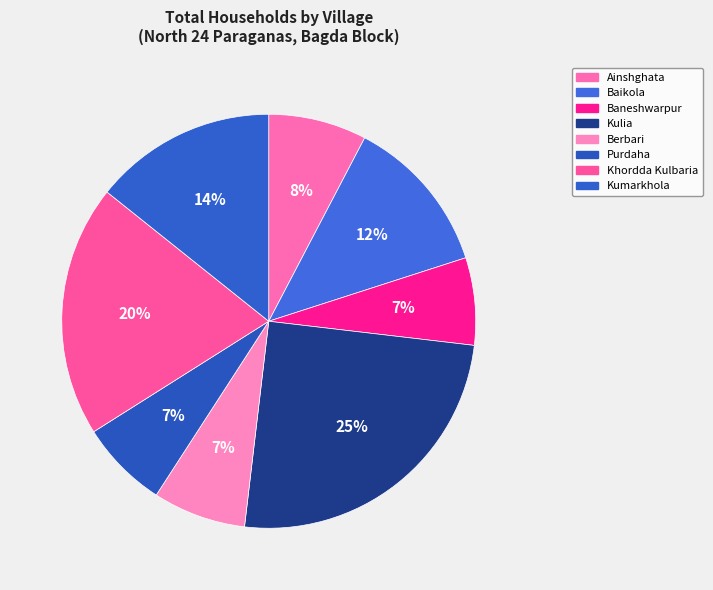

What is the smallest slice in the pie chart?

Baneshwarpur